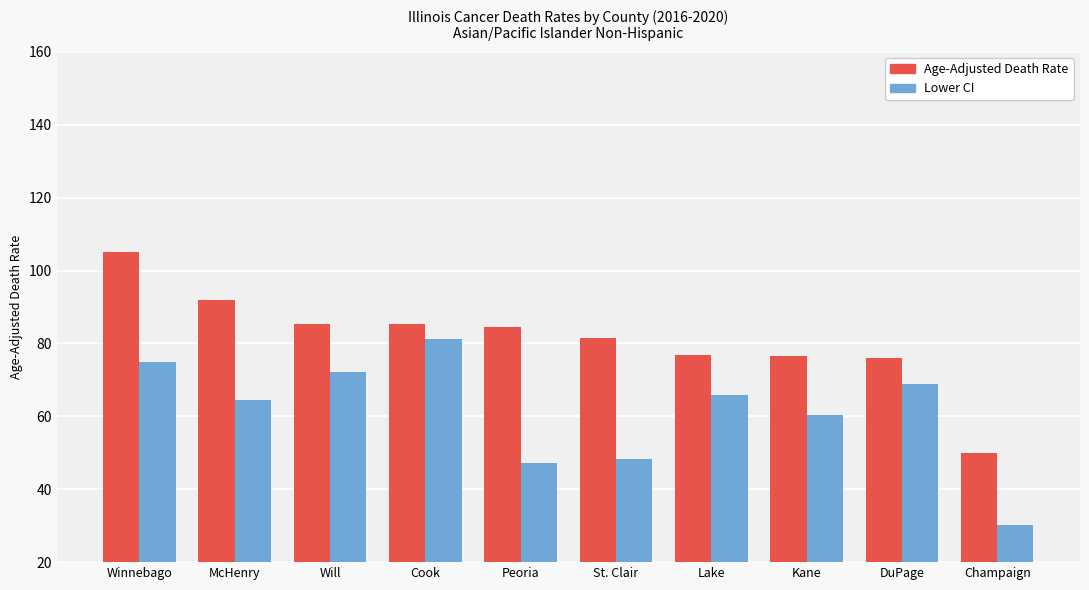

Is it true that Age-Adjusted Death Rate equals 85.4 at Will?

True